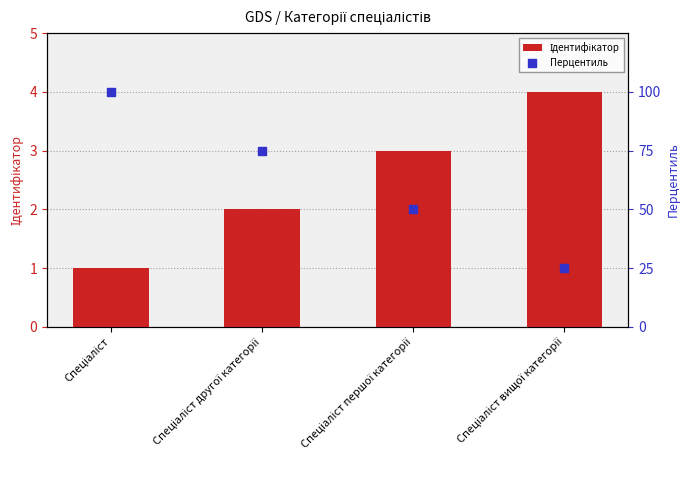

Is the value of Ідентифікатор at Спеціаліст вищої категорії greater than the value of Перцентиль at Спеціаліст вищої категорії?

No